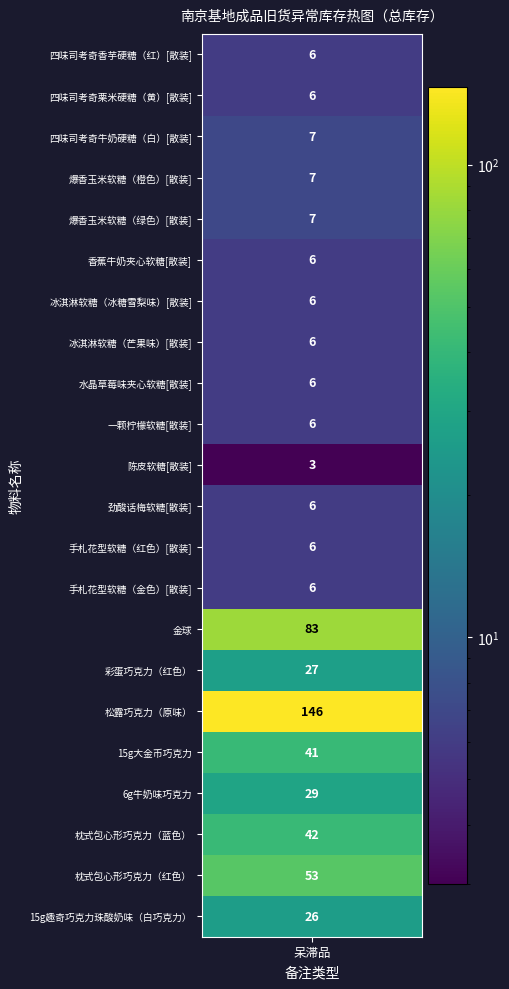

Reading right to left, list all the values displayed in this chart.

15g趣奇巧克力珠酸奶味（白巧克力）=26	枕式包心形巧克力（红色）=53	枕式包心形巧克力（蓝色）=42	6g牛奶味巧克力=29	15g大金币巧克力=41	松露巧克力（原味）=146	彩蛋巧克力（红色）=27	金球=83	手札花型软糖（金色）[散装]=6	手札花型软糖（红色）[散装]=6	劲酸话梅软糖[散装]=6	陈皮软糖[散装]=3	一颗柠檬软糖[散装]=6	水晶草莓味夹心软糖[散装]=6	冰淇淋软糖（芒果味）[散装]=6	冰淇淋软糖（冰糖雪梨味）[散装]=6	香蕉牛奶夹心软糖[散装]=6	爆香玉米软糖（绿色）[散装]=7	爆香玉米软糖（橙色）[散装]=7	四味司考奇牛奶硬糖（白）[散装]=7	四味司考奇栗米硬糖（黄）[散装]=6	四味司考奇香芋硬糖（红）[散装]=6